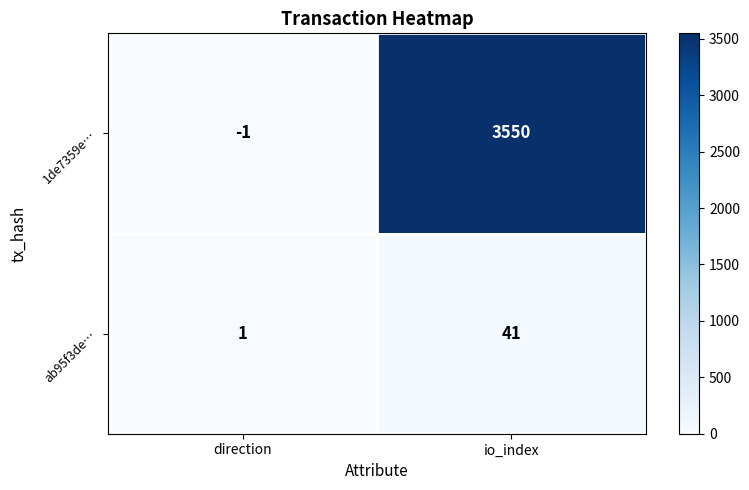

Which series has the widest spread of values?

1de7359e…